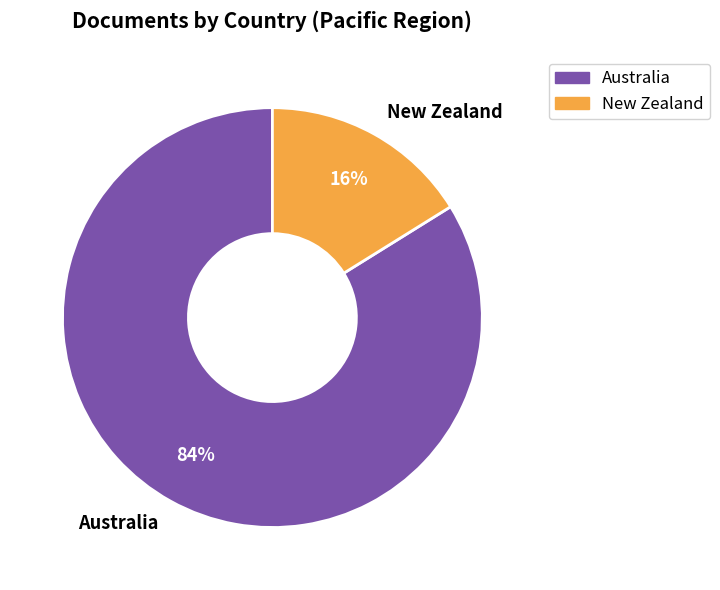

To the nearest percent, what is the difference between the Australia and New Zealand slice percentages?

68%